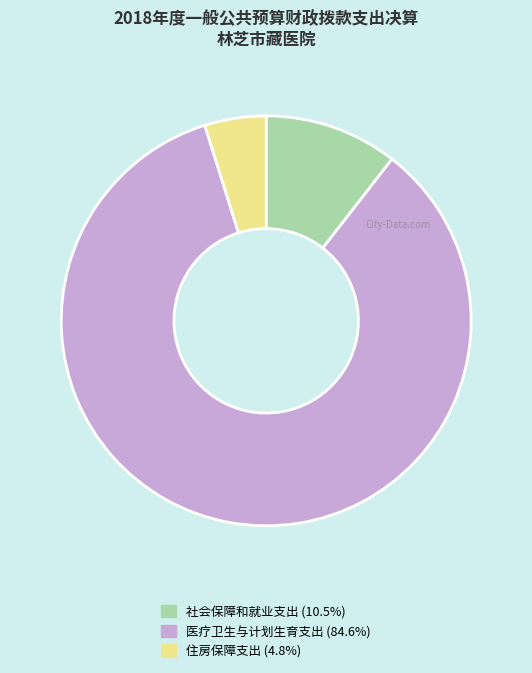

How many slices are in this pie chart?

3